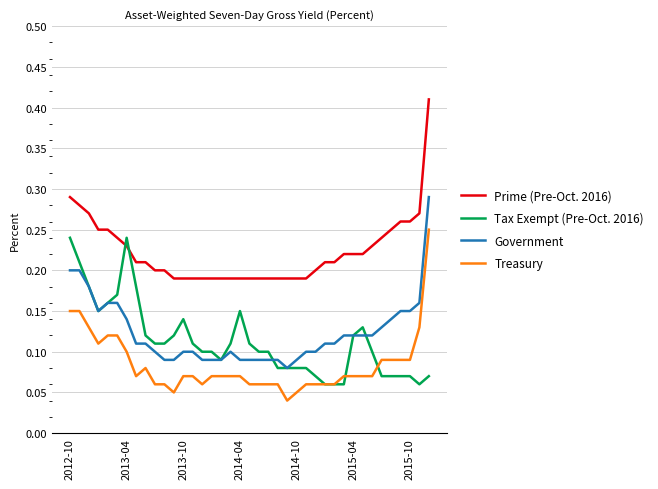

How many distinct data groups are displayed?

4